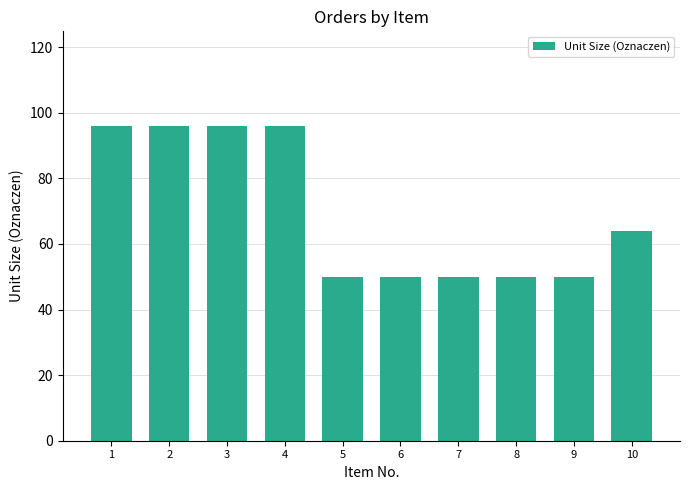

What is the greatest value displayed?

96